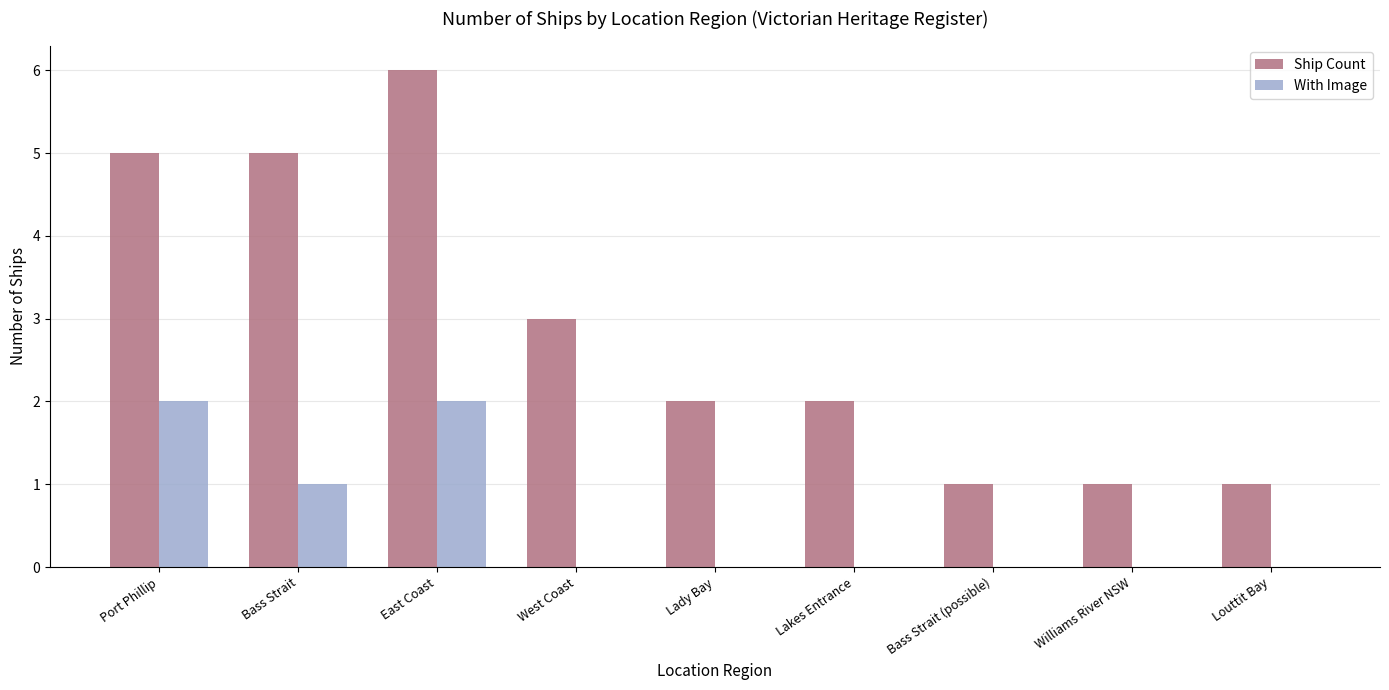

Is it true that Ship Count equals 5 at West Coast?

False